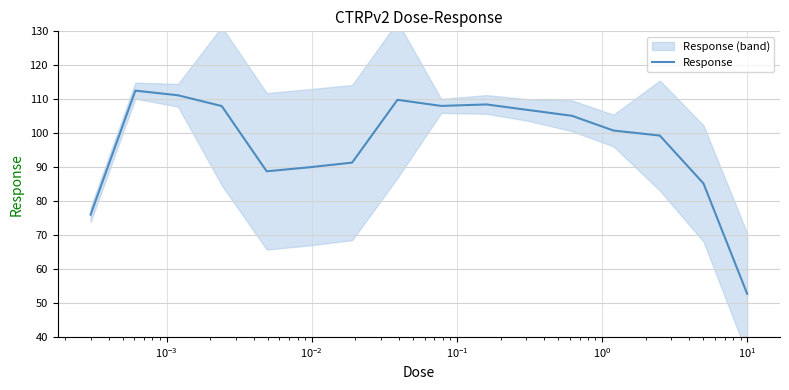

What is the maximum value for Response?

112.5